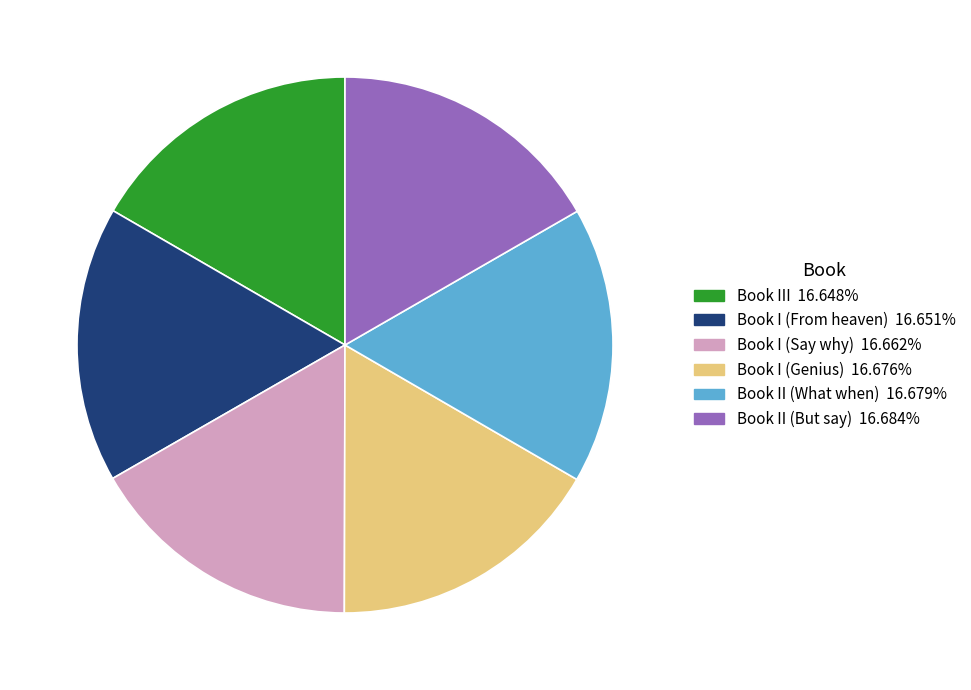

Approximately how many times larger is the value at Book I (From heaven) compared to Book II (What when)?

1.0